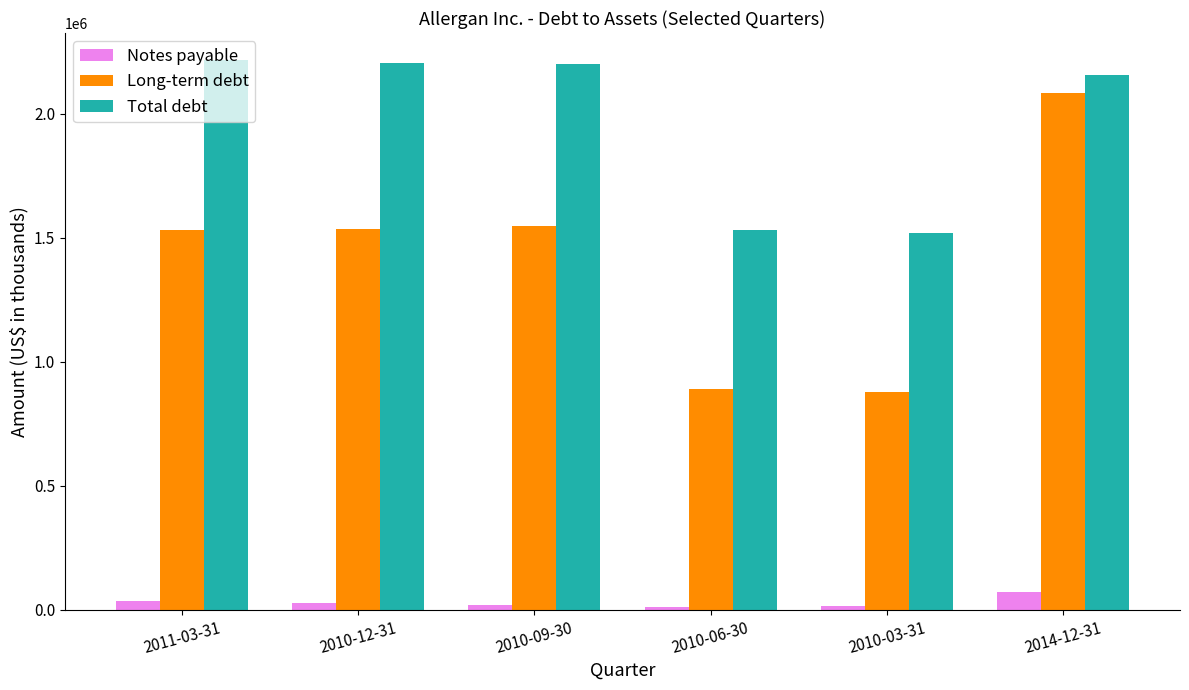

Is the value of Notes payable at 2011-03-31 greater than the value of Total debt at 2010-03-31?

No